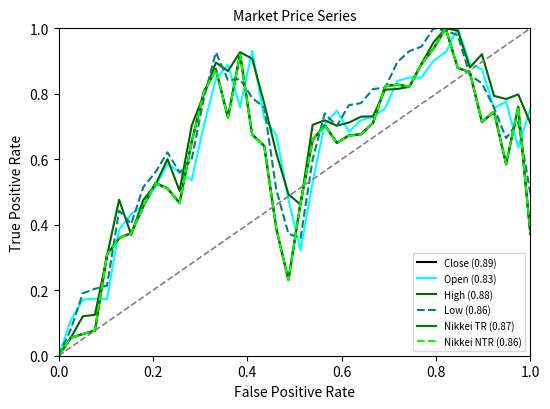

Reading right to left, list all the values displayed in this chart.

Close (0.89): 0.4	0.8	0.6	0.7	0.7	0.9	0.9	1.0	0.9	0.9	0.8	0.8	0.8	0.7	0.7	0.7	0.7	0.7	0.7	0.5	0.2	0.4	0.6	0.7	0.9	0.7	0.9	0.8	0.7	0.5	0.5	0.5	0.5	0.4	0.4	0.3	0.1	0.1	0.1	0.0
Open (0.83): 0.8	0.6	0.8	0.8	0.9	0.9	1.0	0.9	0.9	0.8	0.8	0.8	0.8	0.7	0.7	0.7	0.7	0.7	0.5	0.3	0.5	0.7	0.7	0.9	0.8	0.9	0.8	0.7	0.5	0.6	0.6	0.5	0.5	0.4	0.4	0.2	0.2	0.2	0.1	0.0
High (0.88): 0.7	0.8	0.8	0.8	0.9	0.9	1.0	1.0	1.0	0.9	0.8	0.8	0.8	0.7	0.7	0.7	0.7	0.7	0.7	0.5	0.5	0.6	0.8	0.9	0.9	0.9	0.9	0.8	0.7	0.5	0.6	0.5	0.5	0.4	0.5	0.3	0.1	0.1	0.1	0.0
Low (0.86): 0.5	0.7	0.7	0.8	0.8	0.9	1.0	1.0	1.0	0.9	0.9	0.9	0.8	0.8	0.8	0.8	0.7	0.7	0.6	0.4	0.4	0.5	0.8	0.8	0.8	0.8	0.9	0.8	0.6	0.6	0.6	0.6	0.5	0.4	0.4	0.2	0.2	0.2	0.1	0.0
Nikkei TR (0.87): 0.4	0.8	0.6	0.7	0.7	0.9	0.9	1.0	0.9	0.9	0.8	0.8	0.8	0.7	0.7	0.7	0.6	0.7	0.7	0.5	0.2	0.4	0.6	0.7	0.9	0.7	0.9	0.8	0.7	0.5	0.5	0.5	0.5	0.4	0.4	0.3	0.1	0.1	0.1	0.0
Nikkei NTR (0.86): 0.4	0.8	0.6	0.7	0.7	0.9	0.9	1.0	0.9	0.9	0.8	0.8	0.8	0.7	0.7	0.7	0.6	0.7	0.7	0.5	0.2	0.4	0.6	0.7	0.9	0.7	0.9	0.8	0.7	0.5	0.5	0.5	0.5	0.4	0.4	0.3	0.1	0.1	0.1	0.0